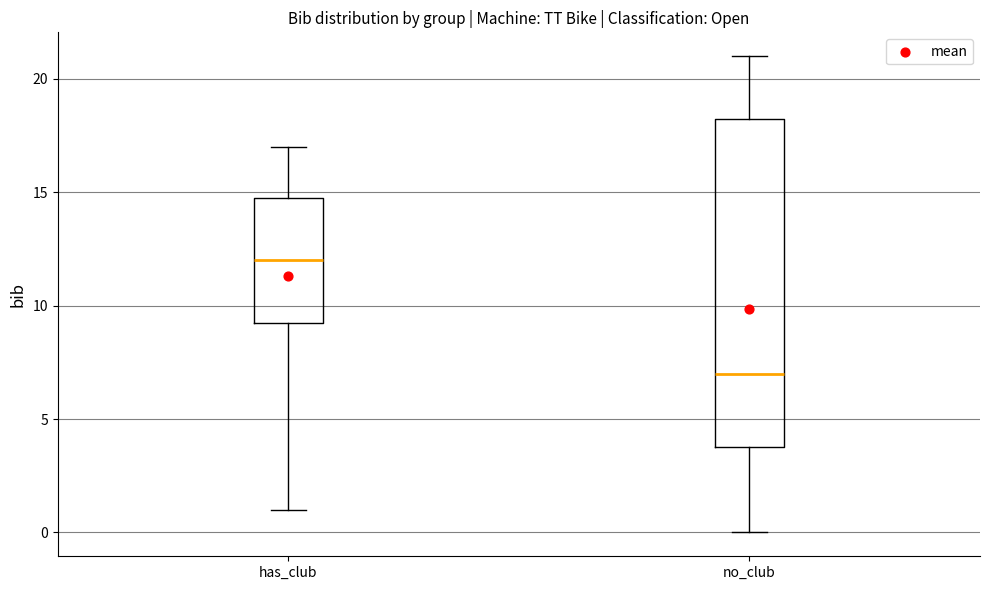

Which box is the tallest, from its lower edge to its upper edge?

no_club